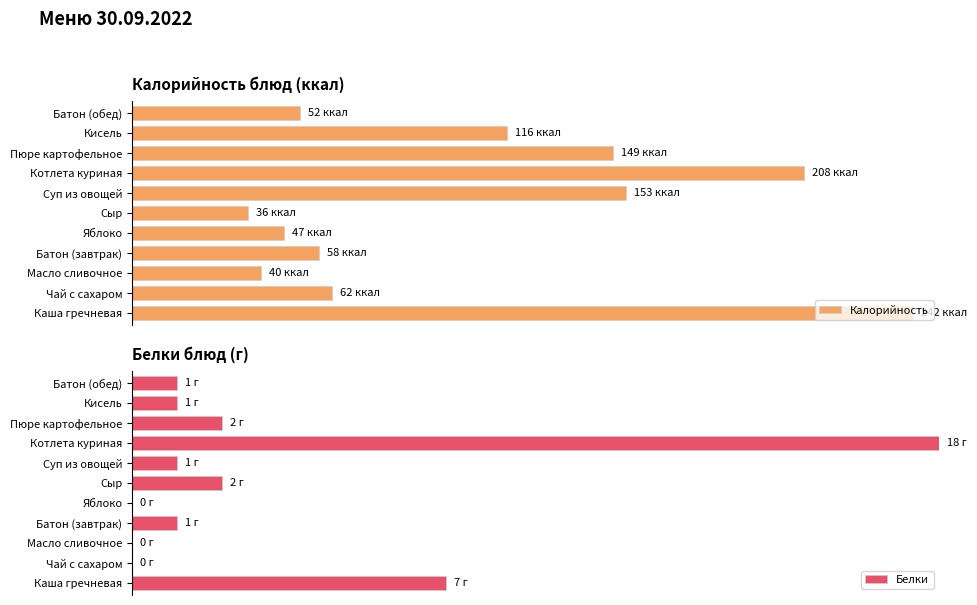

Rank the series by their maximum value, from highest to lowest.

Белки, Калорийность